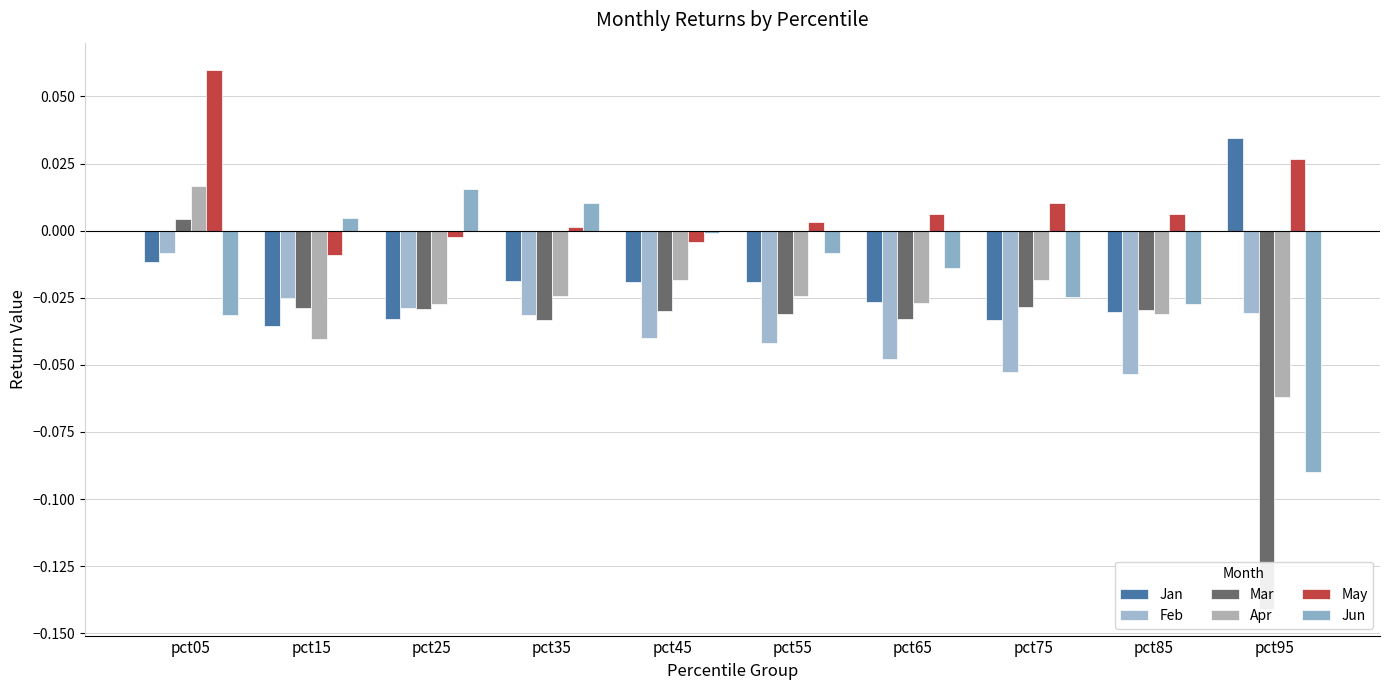

At which label is Jan closest to 0?

pct05